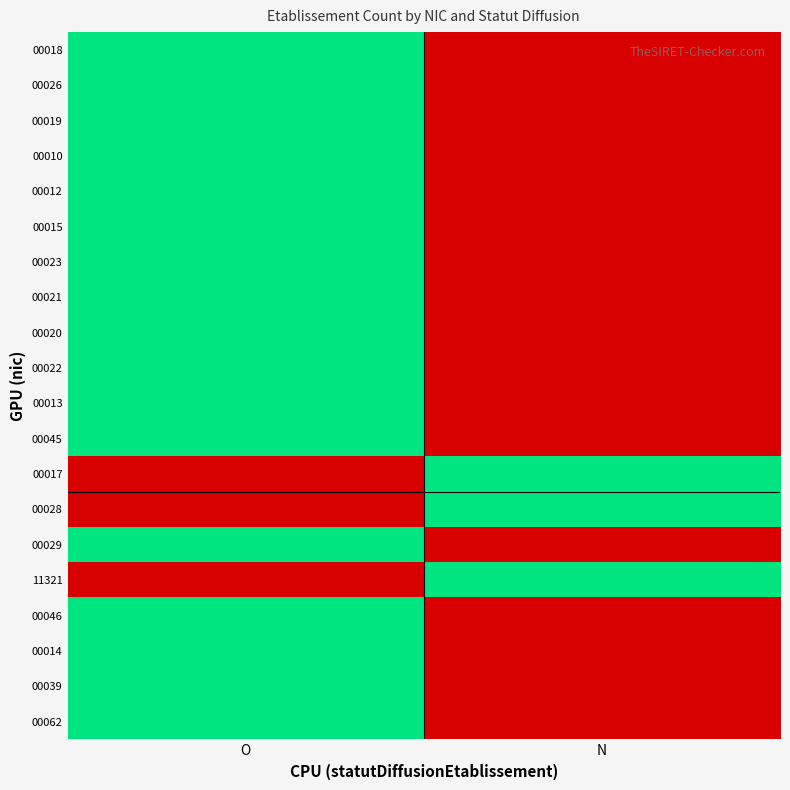

What is the total value across all series at O?

17